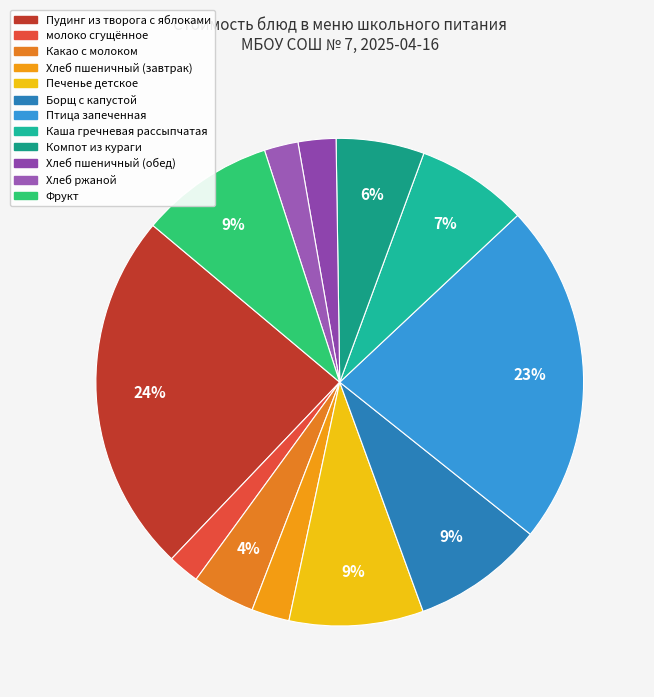

How many segments does this pie chart have?

12